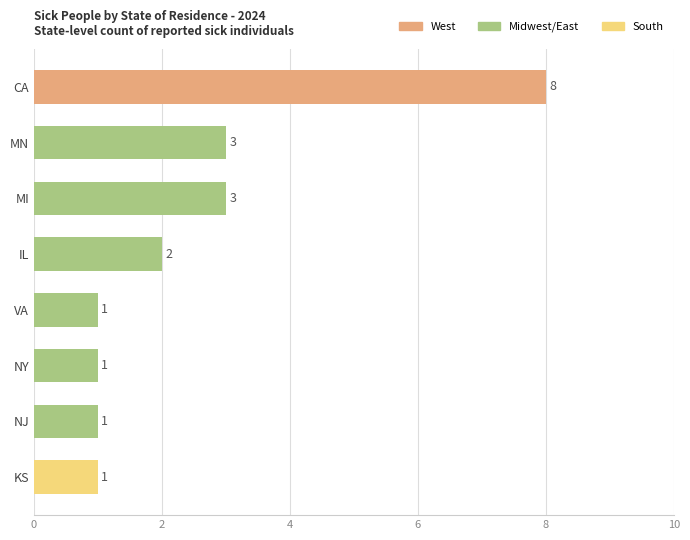

What position from the top is MN?

2